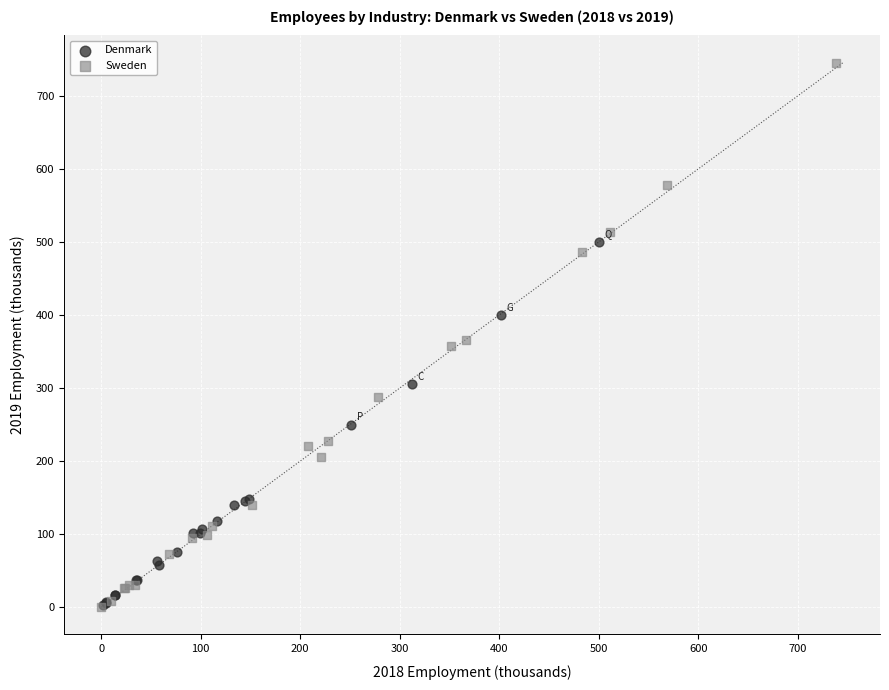

Which series has the widest spread of Y values?

Sweden